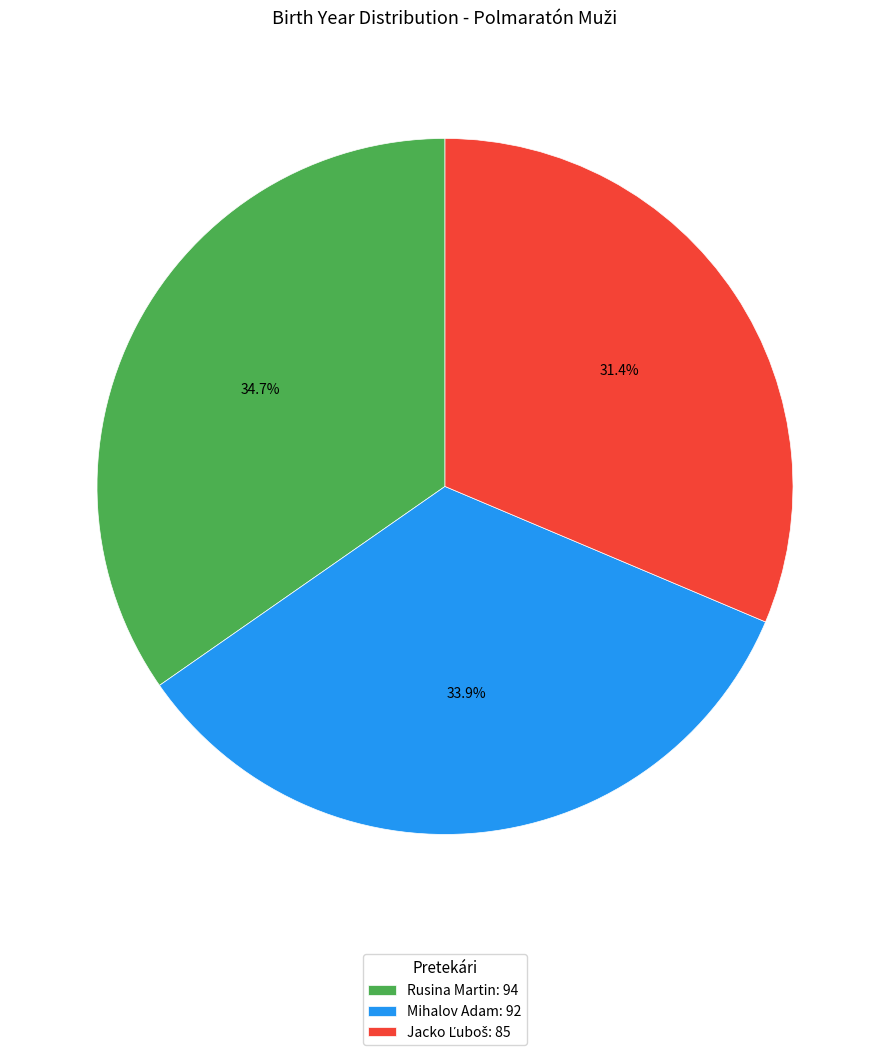

The Rusina Martin slice represents 35% of the pie. True or false?

True